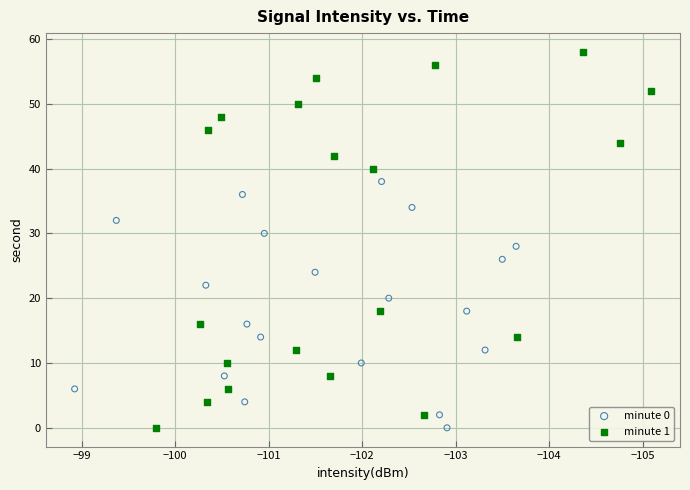

Which series reaches the maximum Y coordinate?

minute 1